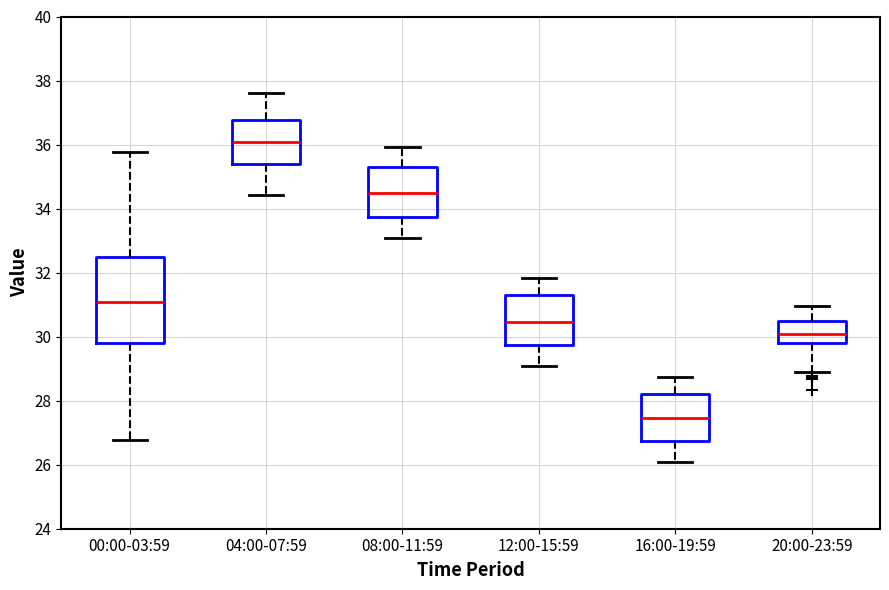

Which box has the lowest median line?

16:00-19:59